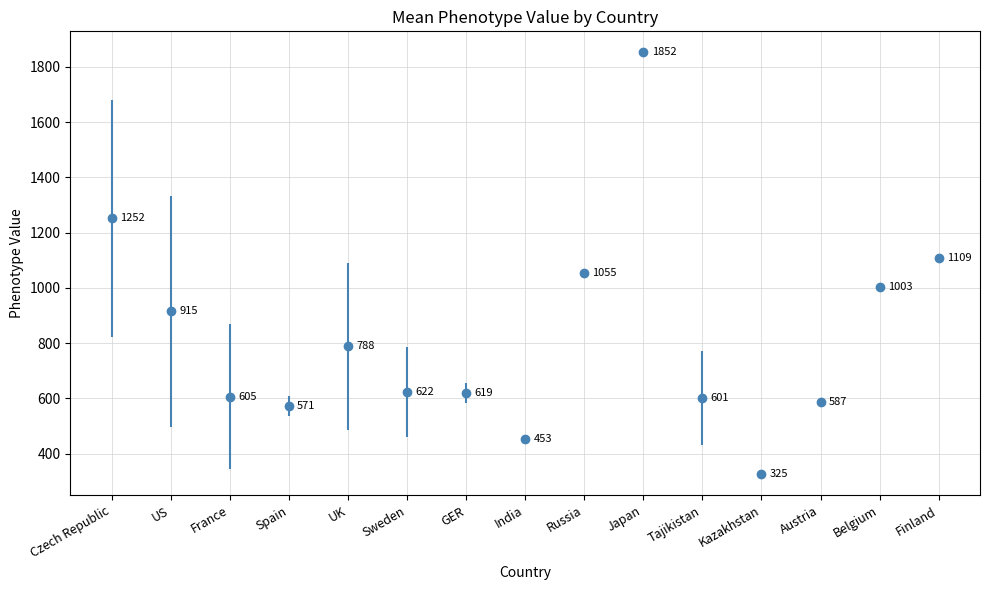

Rank the categories by value from lowest to highest.

Kazakhstan, India, Spain, Austria, Tajikistan, France, GER, Sweden, UK, US, Belgium, Russia, Finland, Czech Republic, Japan